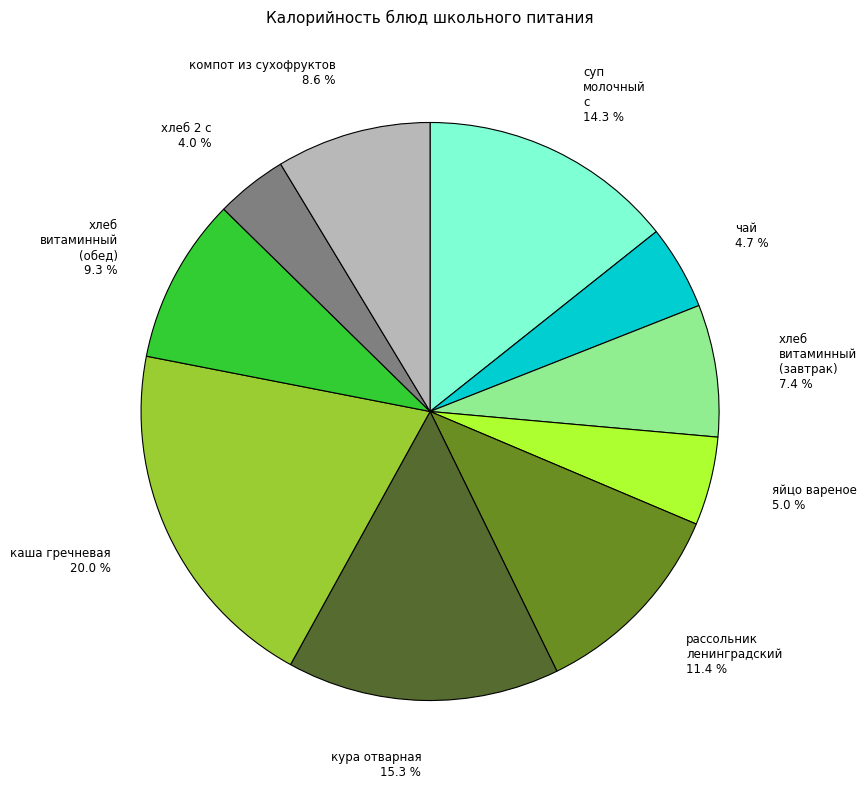

Is there any slice that represents more than half of the pie?

No